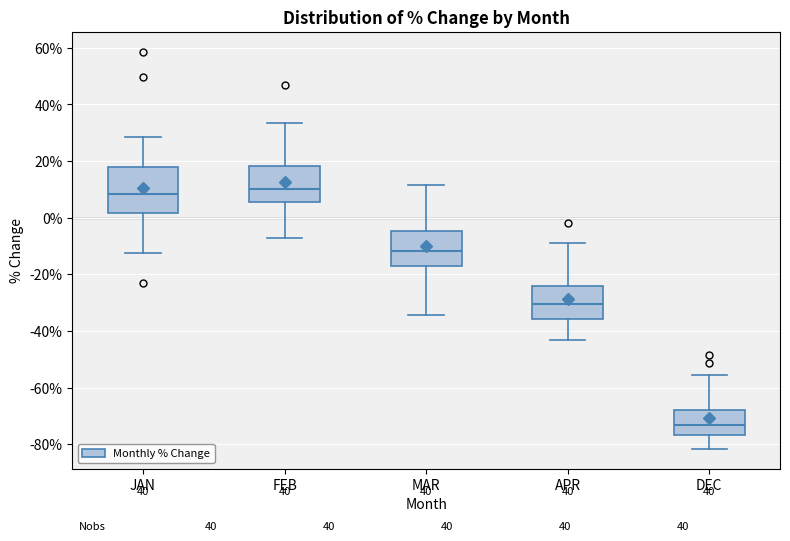

Reading left to right, read every box against the y-axis: the position of its median line, the range the box covers, and the ends of its whiskers. The values are not printed on the chart, so give them approximately, as read against the axis.

JAN: median 8, box 2 to 18, whiskers -12 to 28
FEB: median 10, box 6 to 18, whiskers -8 to 34
MAR: median -12, box -18 to -4, whiskers -34 to 12
APR: median -30, box -36 to -24, whiskers -44 to -10
DEC: median -74, box -76 to -68, whiskers -82 to -56